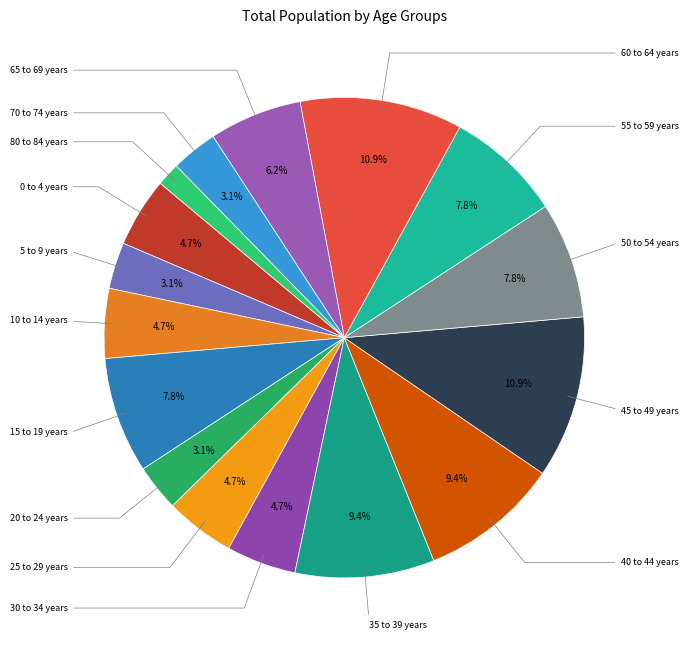

Count the number of slices in the pie.

16